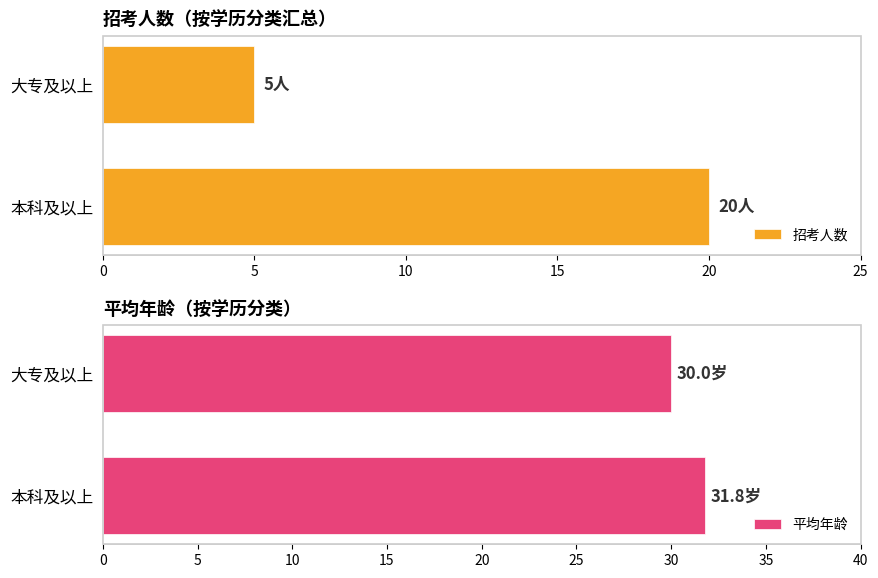

Rank the categories by 招考人数 value from lowest to highest.

大专及以上, 本科及以上